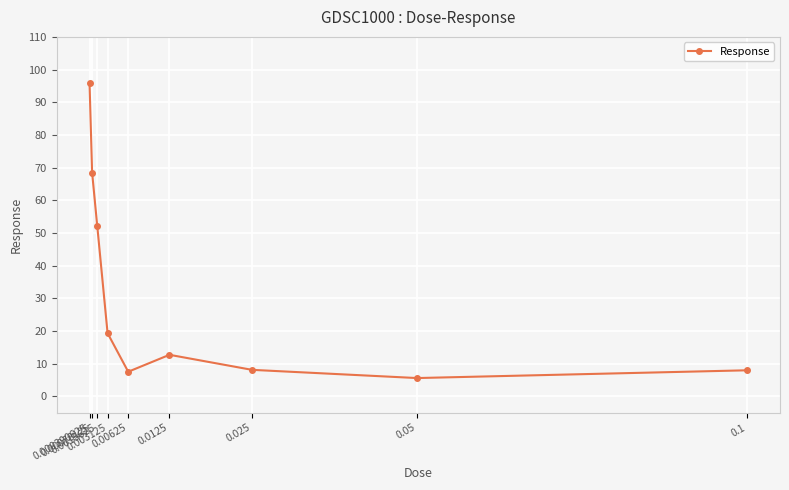

Where does the data first go above 12?

0.000390625